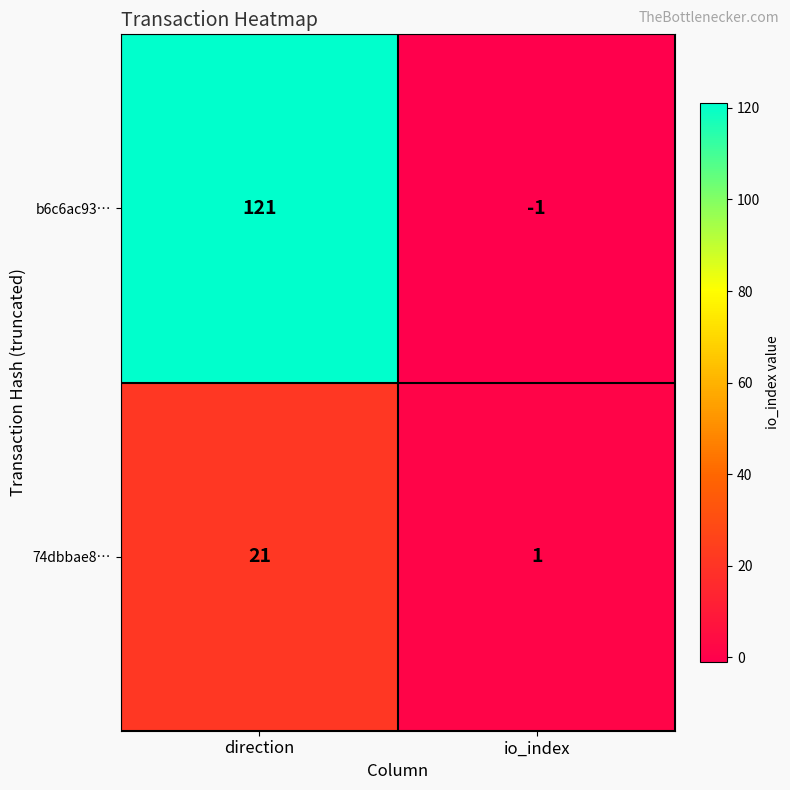

What is the maximum value shown in the chart?

121